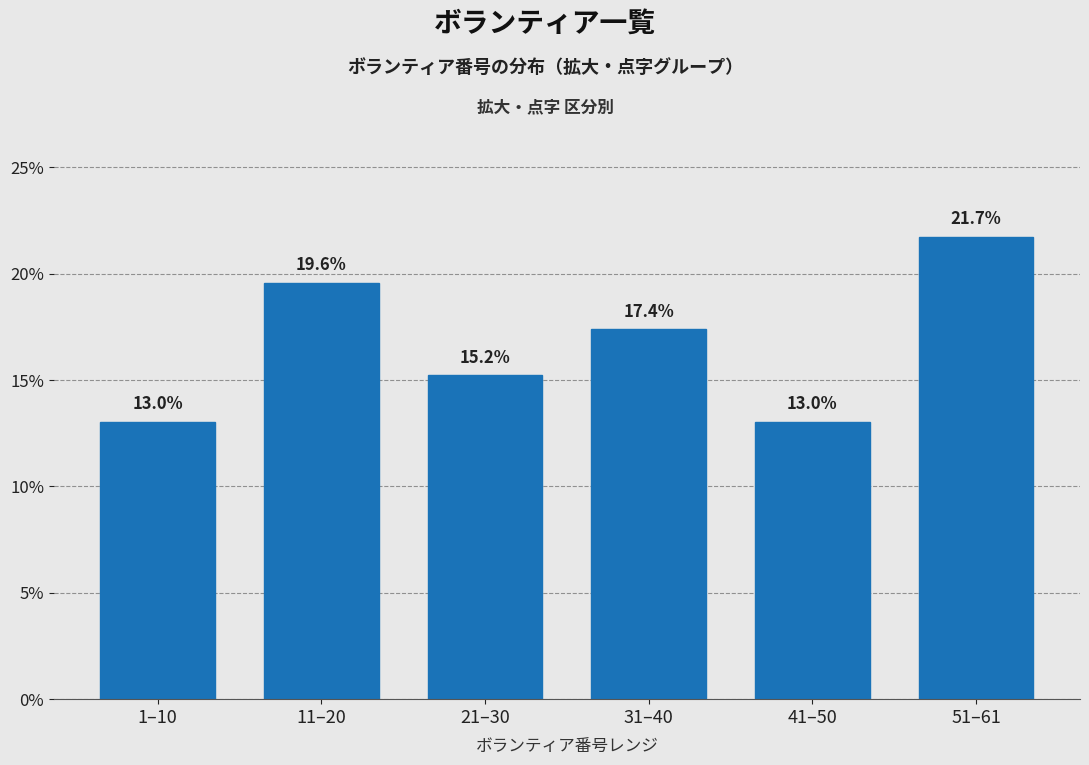

Reading left to right, transcribe all the data shown in this chart.

13.0	19.6	15.2	17.4	13.0	21.7